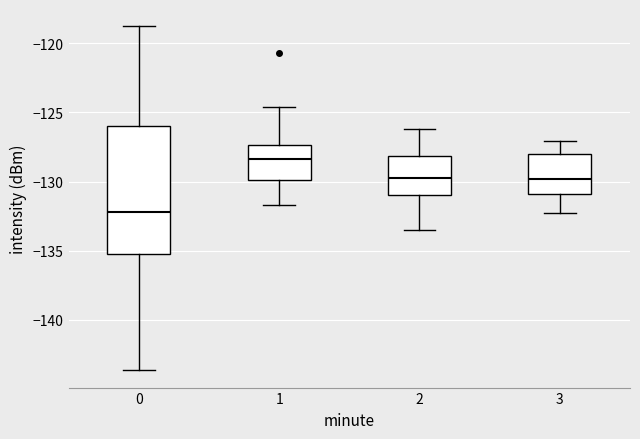

Reading left to right, transcribe this box plot: for each box, give where its median line is, the range the box spans, and where its two whiskers end, as read against the y-axis. The values are not printed on the chart, so give them approximately, as read against the axis.

0: median -132.0, box -135.0 to -126.0, whiskers -143.5 to -119.0
1: median -128.5, box -130.0 to -127.5, whiskers -131.5 to -124.5
2: median -129.5, box -131.0 to -128.0, whiskers -133.5 to -126.0
3: median -130.0, box -131.0 to -128.0, whiskers -132.5 to -127.0